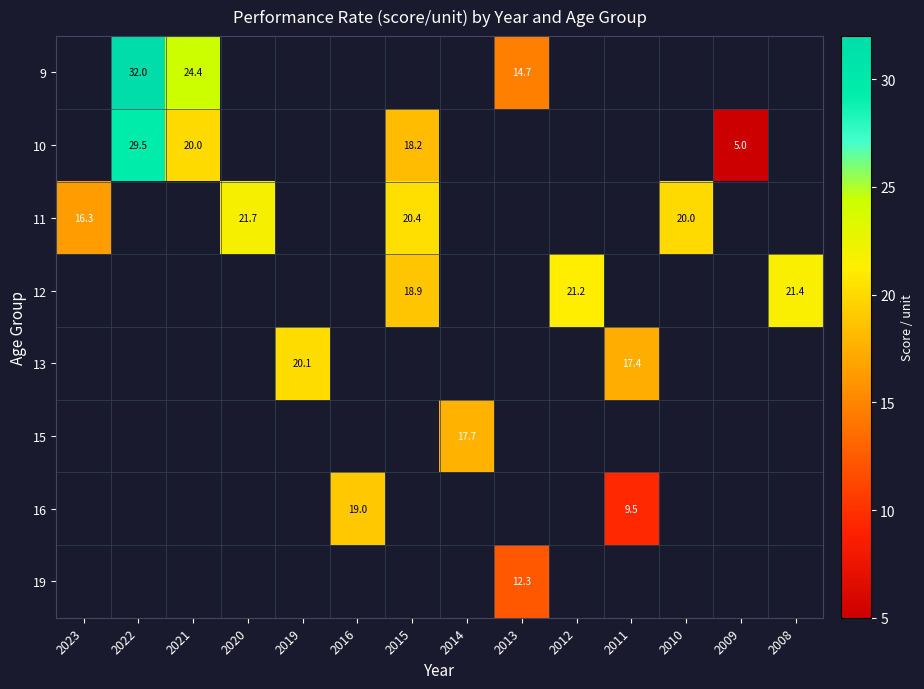

The 13 series shows 7.4 at 2011. True or false?

False